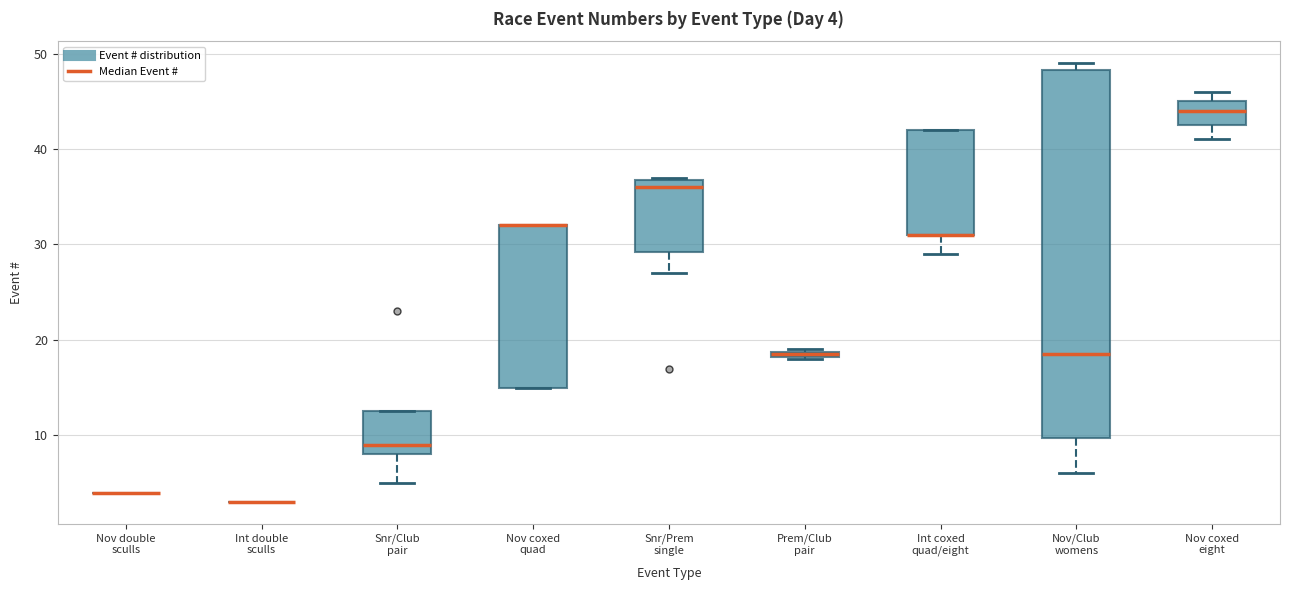

Which box is the tallest, from its lower edge to its upper edge?

Nov/Club womens